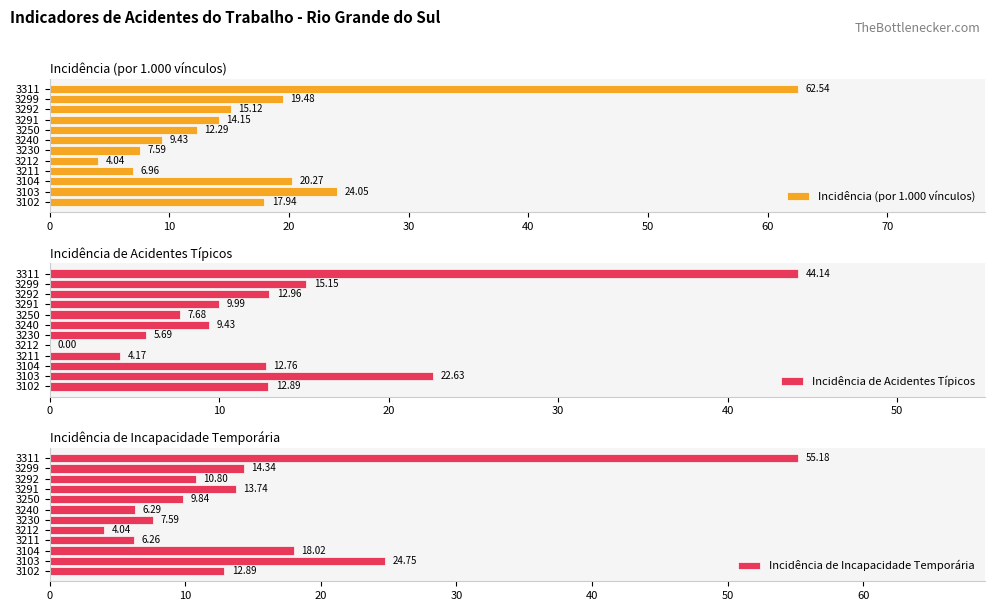

What are all the series names shown in the legend?

Incidência (por 1.000 vínculos), Incidência de Acidentes Típicos, Incidência de Incapacidade Temporária